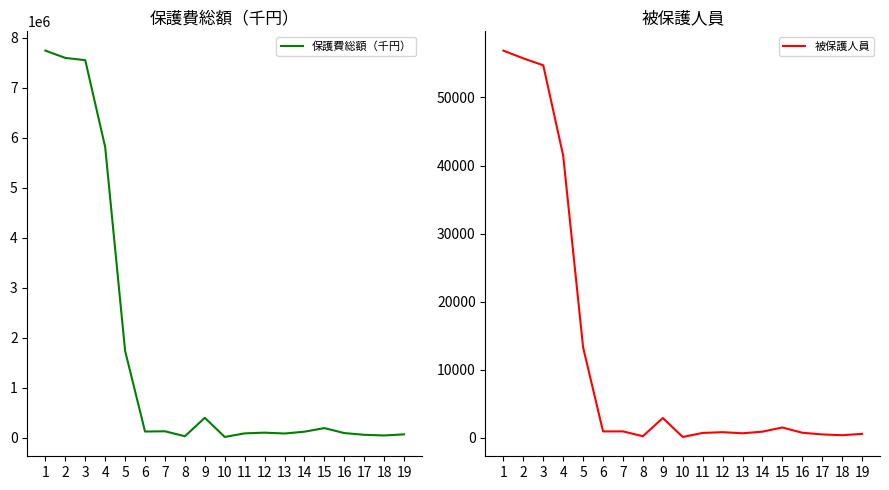

What is the spread (max minus min) of values at 19?

67778.0